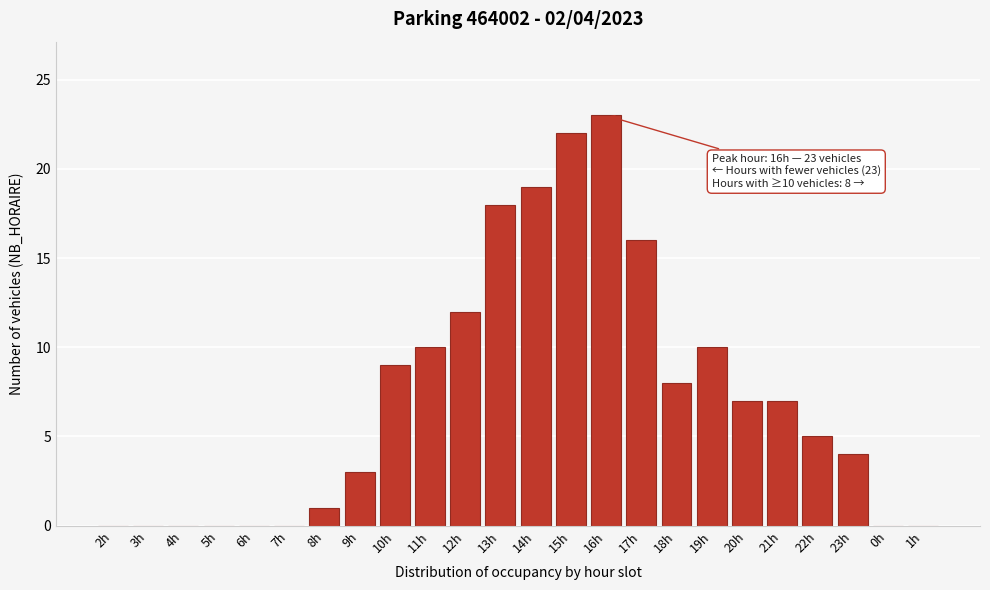

Reading left to right, extract all data points from this chart.

2h=0	3h=0	4h=0	5h=0	6h=0	7h=0	8h=1	9h=3	10h=9	11h=10	12h=12	13h=18	14h=19	15h=22	16h=23	17h=16	18h=8	19h=10	20h=7	21h=7	22h=5	23h=4	0h=0	1h=0